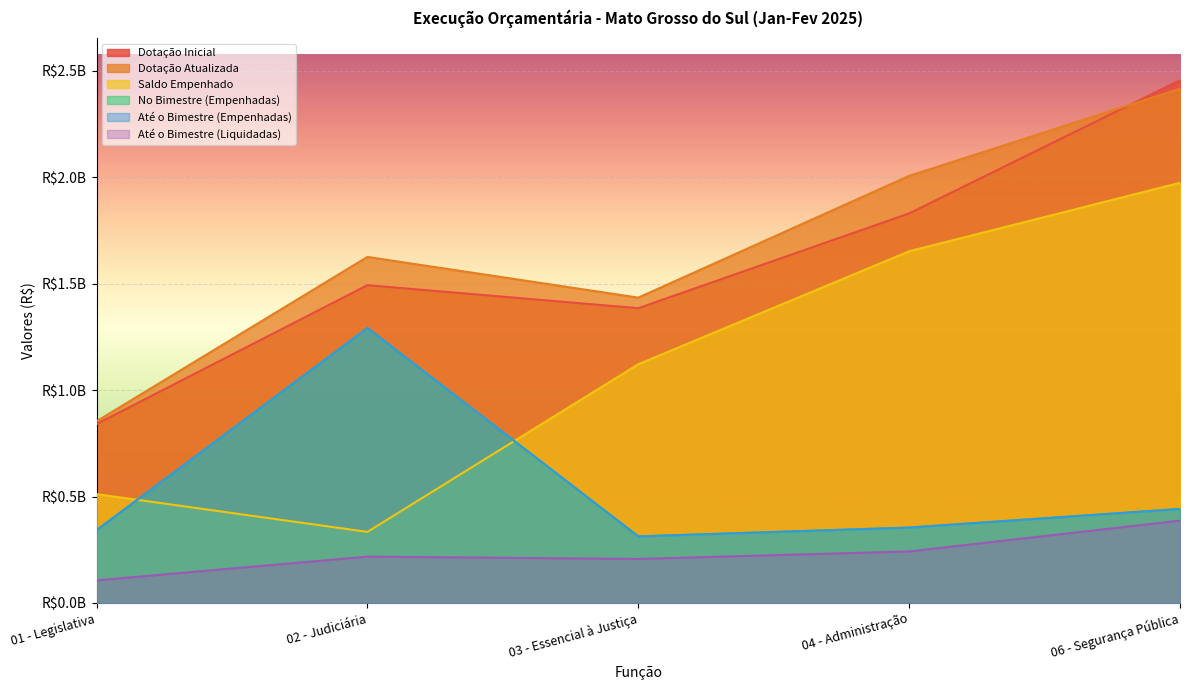

Between 01 - Legislativa and 03 - Essencial à Justiça, which series saw the biggest shift?

Saldo Empenhado